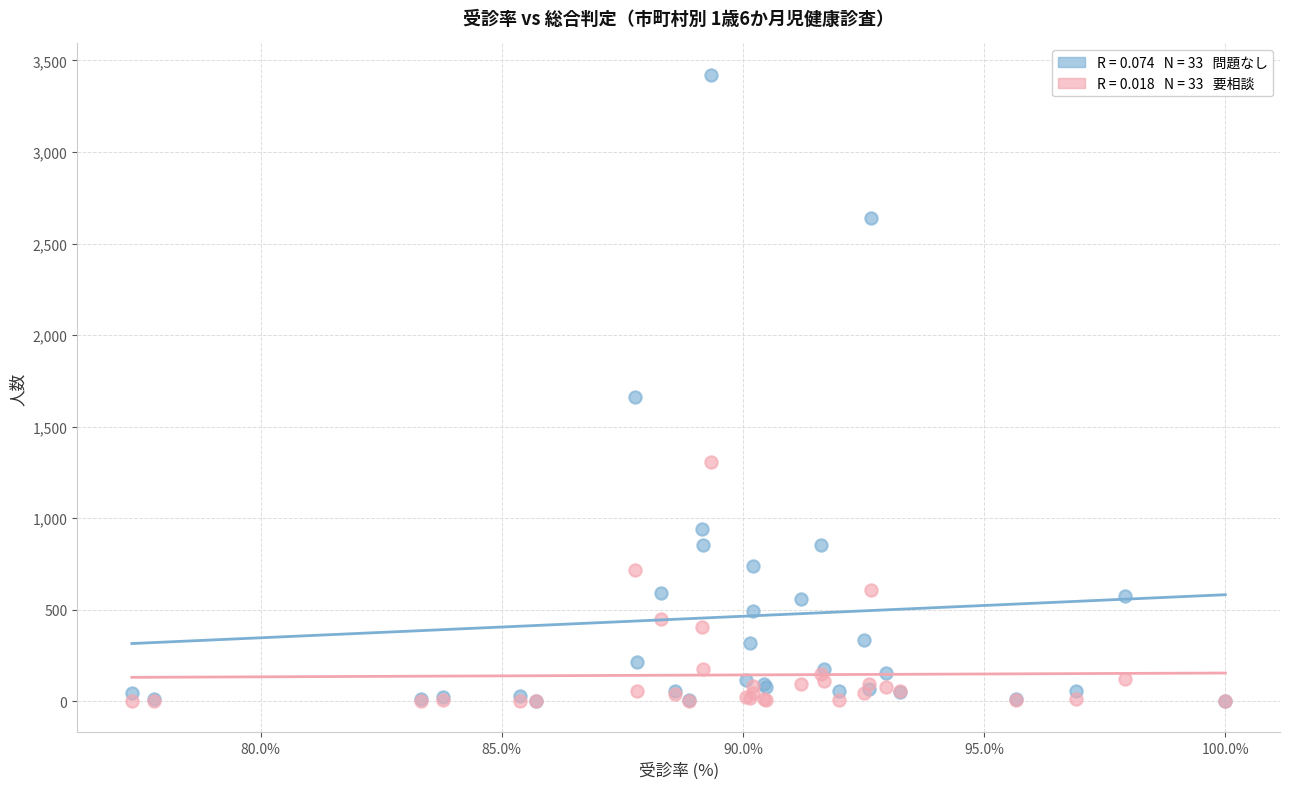

Across all series, what Y value is closest to 1711?

1664